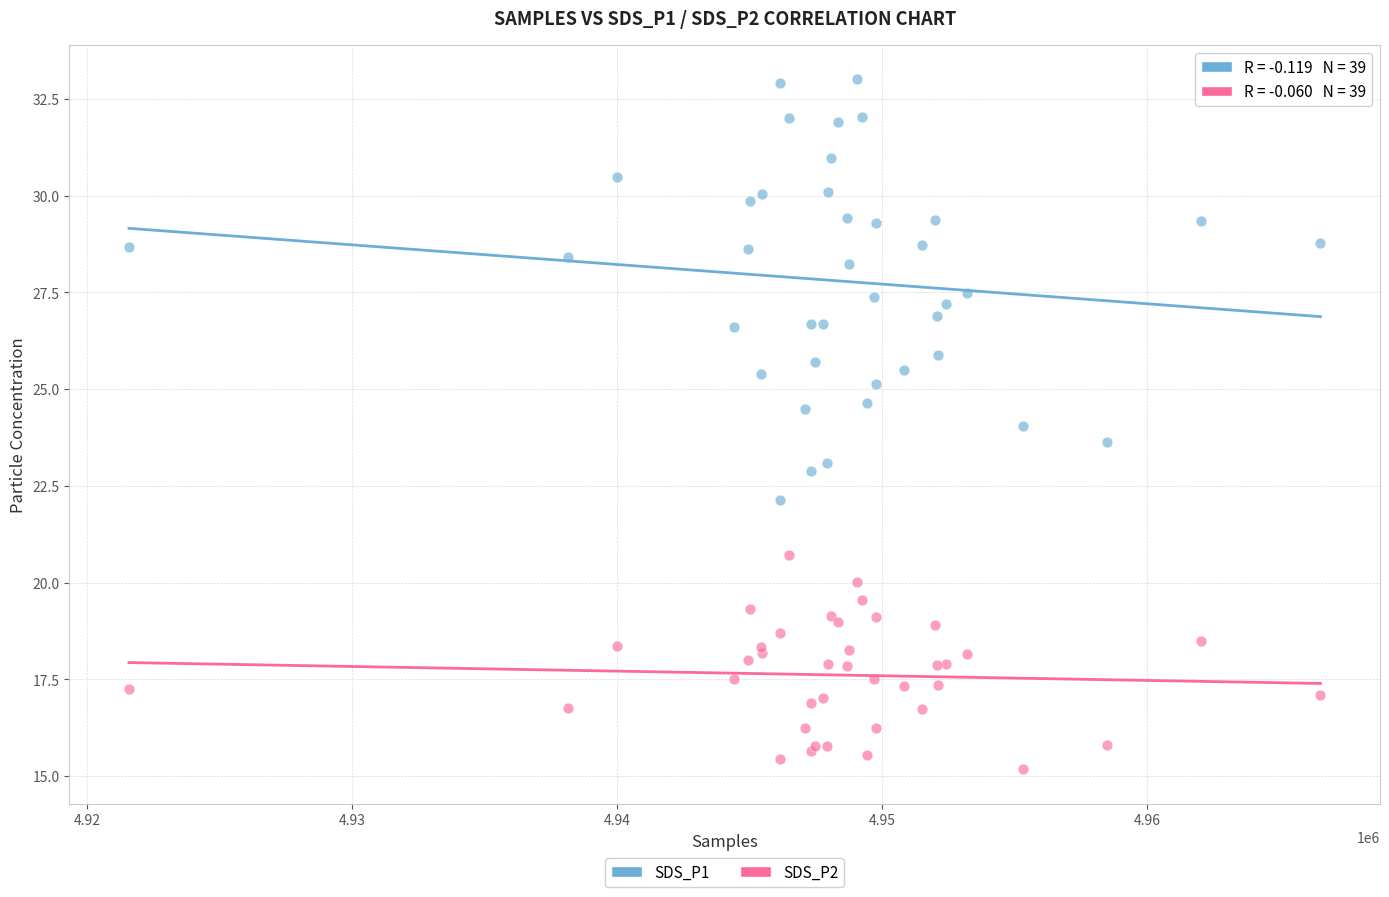

Which series contains the lowest Y value?

SDS_P2